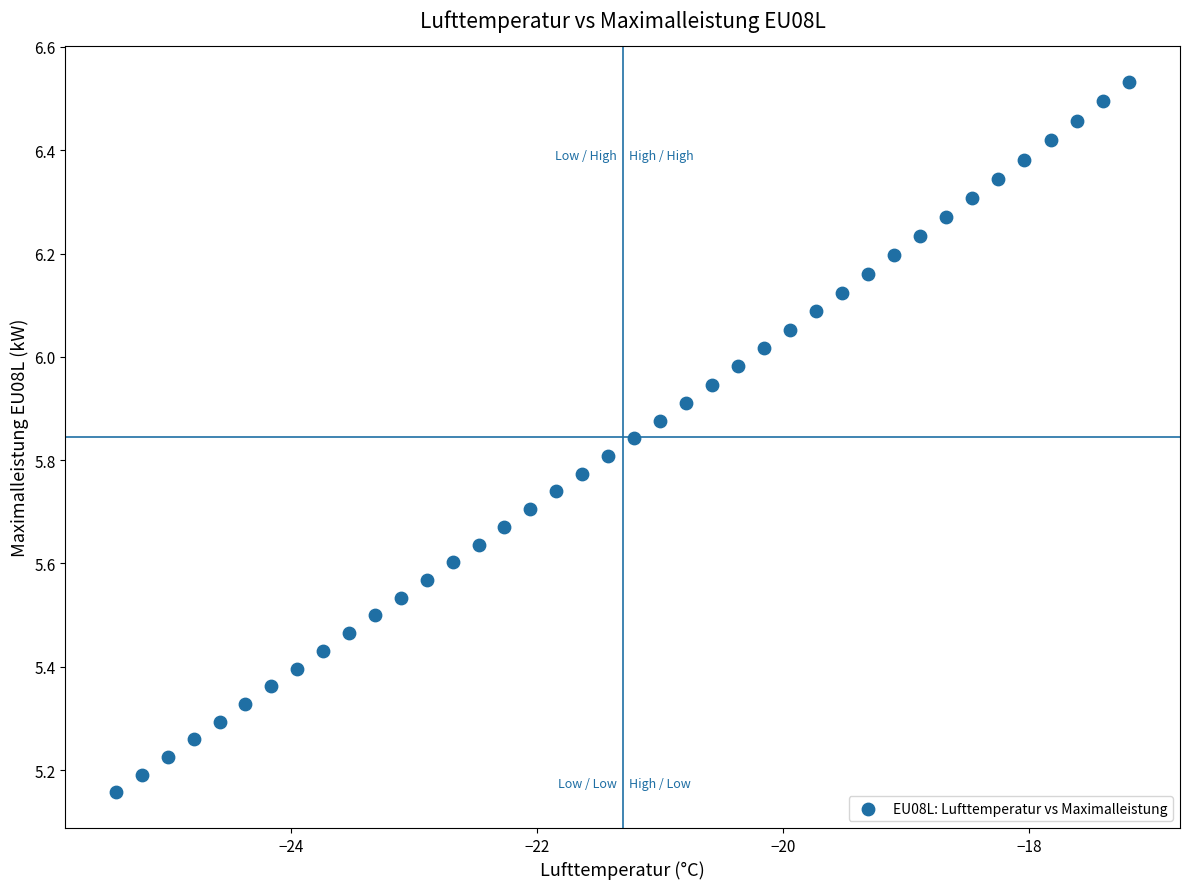

What is the range of X values (max minus min)?

8.2